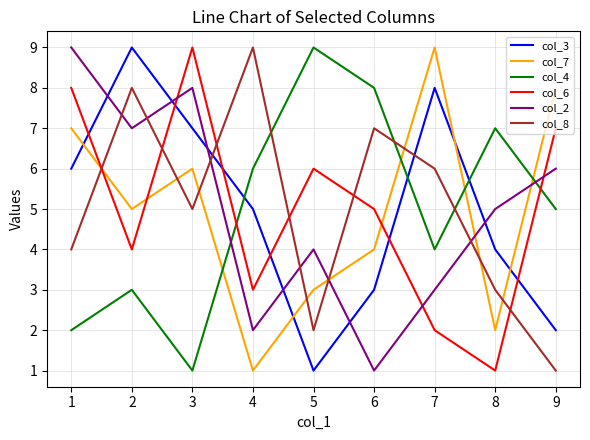

True or false: col_8 and col_2 cross at least once.

True